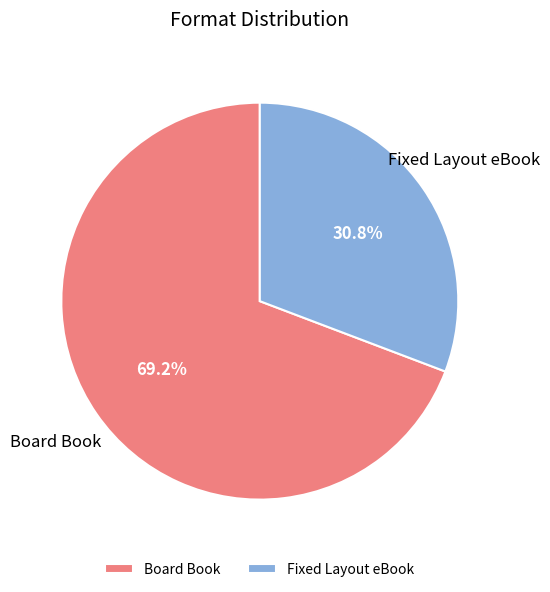

How much of the chart is everything except Fixed Layout eBook?

69.2%